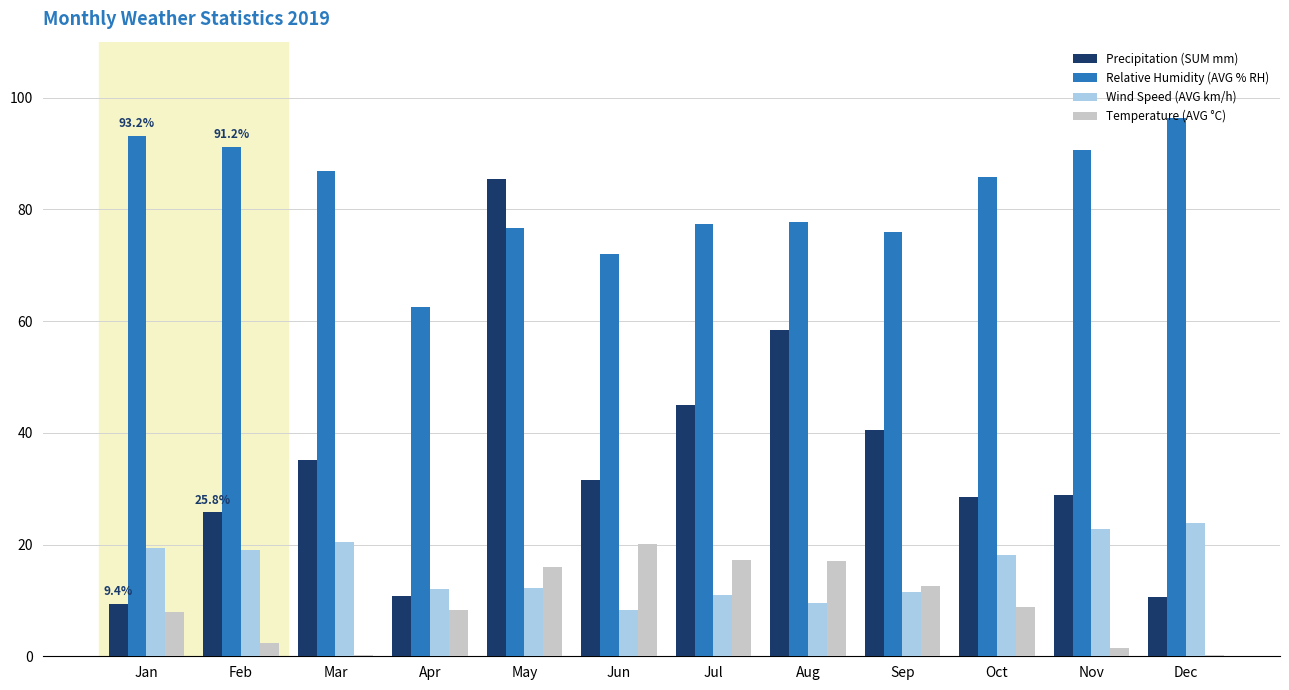

Between May and Dec, which series saw the biggest shift?

Precipitation (SUM mm)